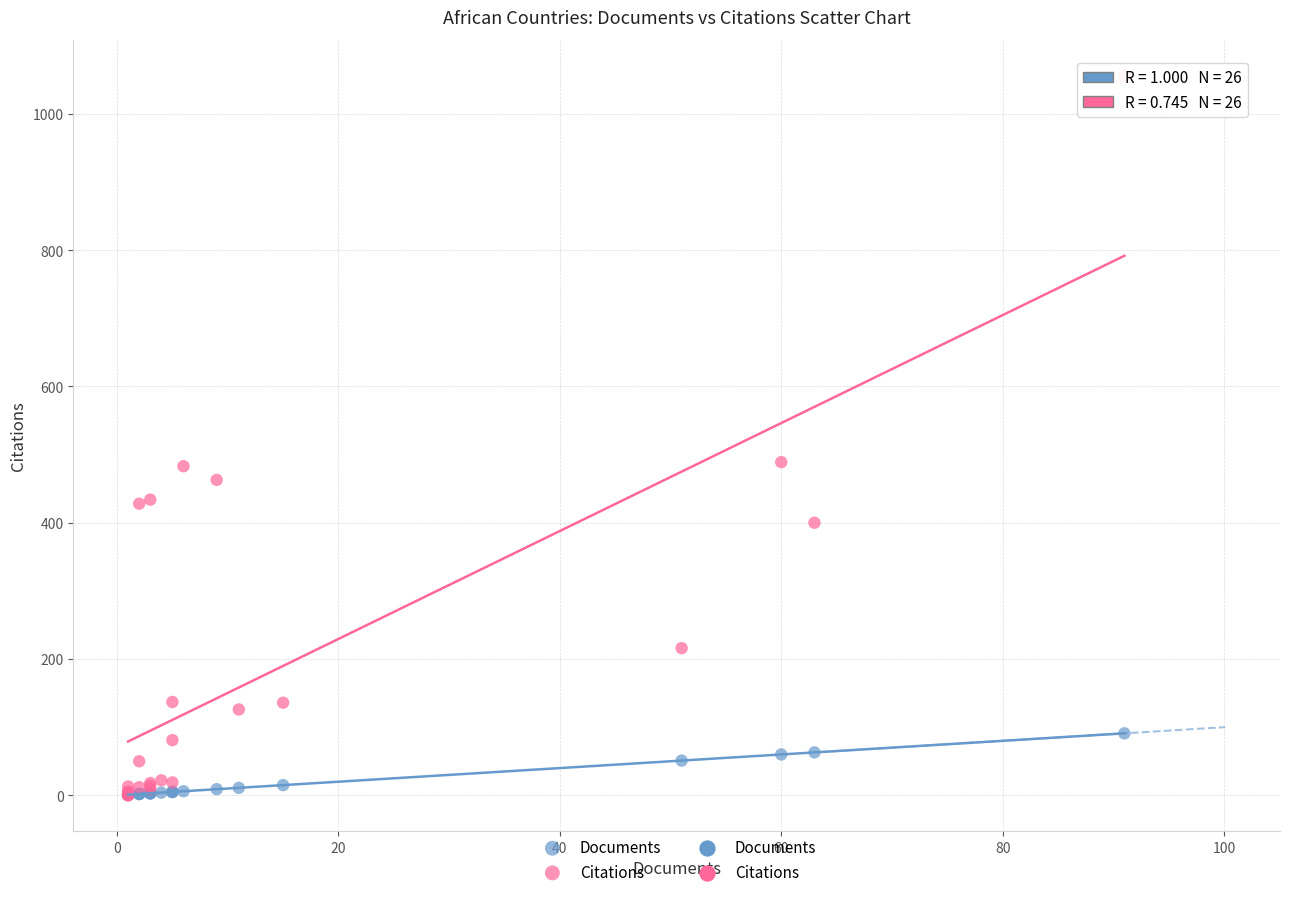

Which series reaches the maximum Y coordinate?

Citations